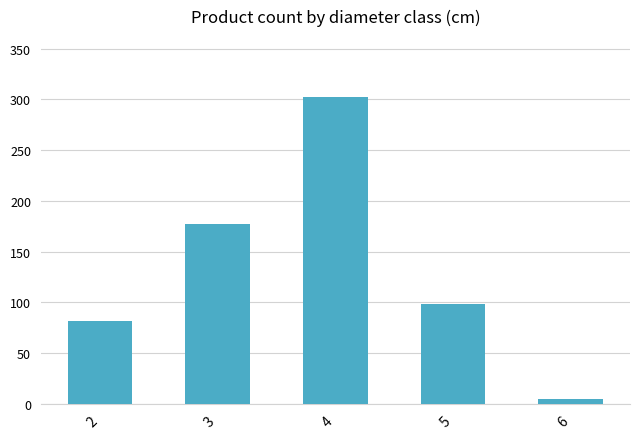

What is the difference between the maximum and second lowest values?

220